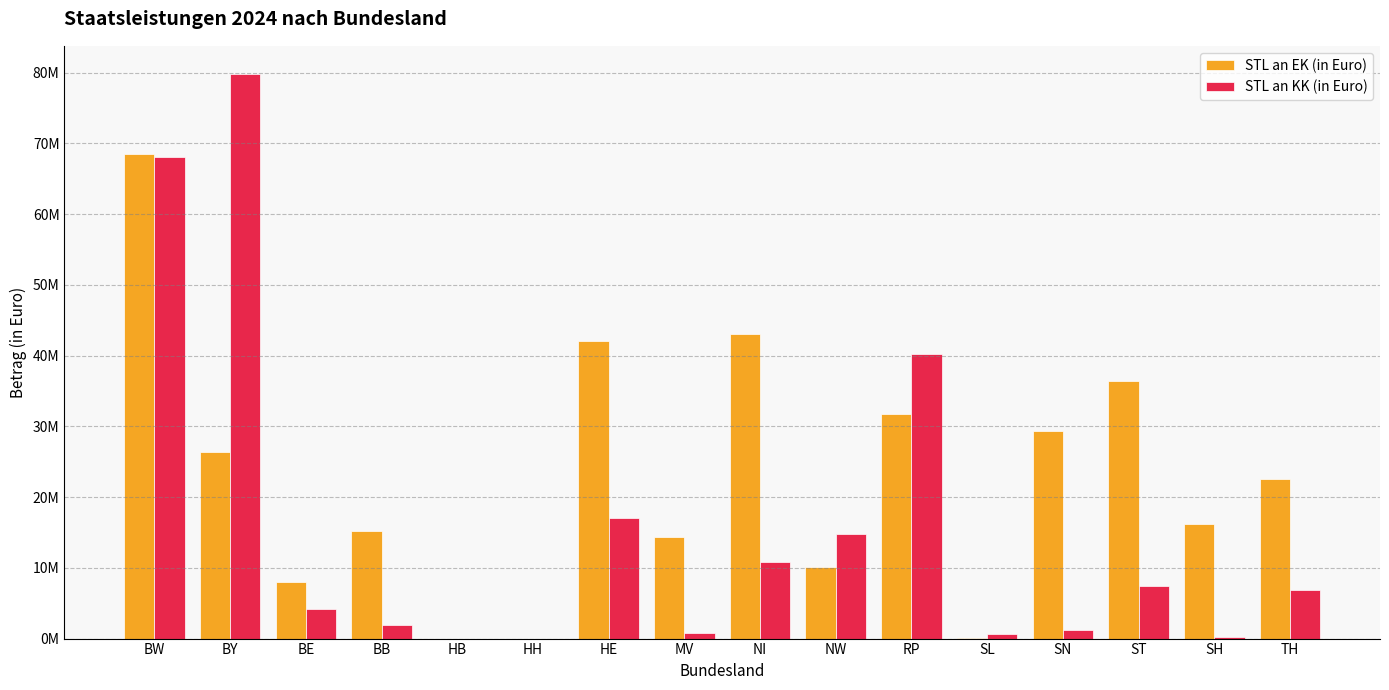

Reading left to right, transcribe all the data shown in this chart.

STL an EK (in Euro): 68505400	26416000	8039000	15243300	0	0	42051200	14378700	43069000	10127300	31786800	75200	29315077	36412300	16158900	22511500
STL an KK (in Euro): 68097900	79795000	4157000	1961800	0	0	17054300	751000	10806000	14803300	40292300	692100	1173823	7494600	288400	6904300